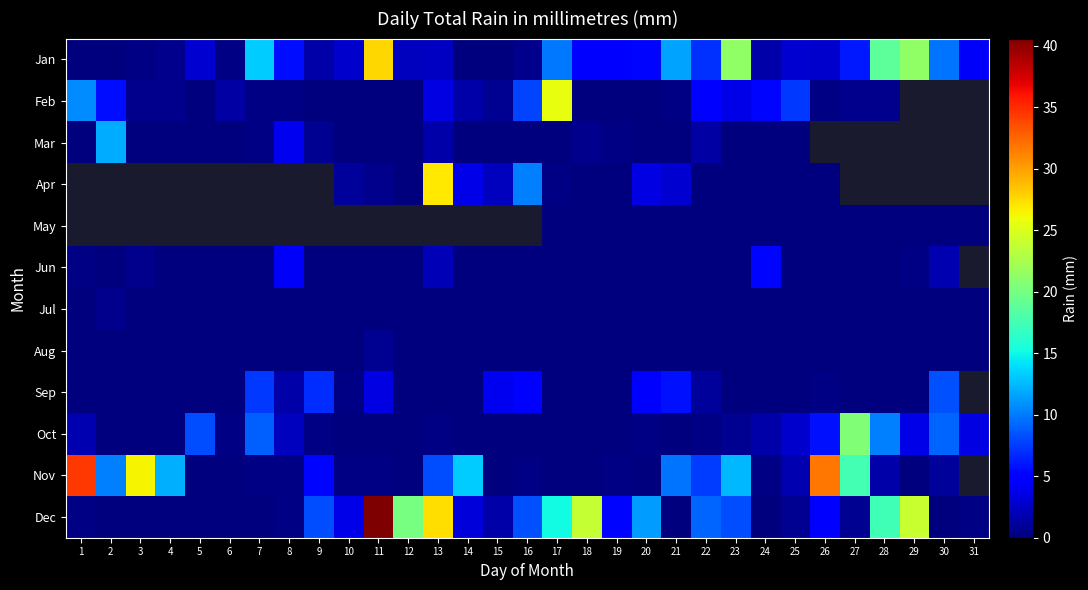

Count the number of categories in the chart.

31